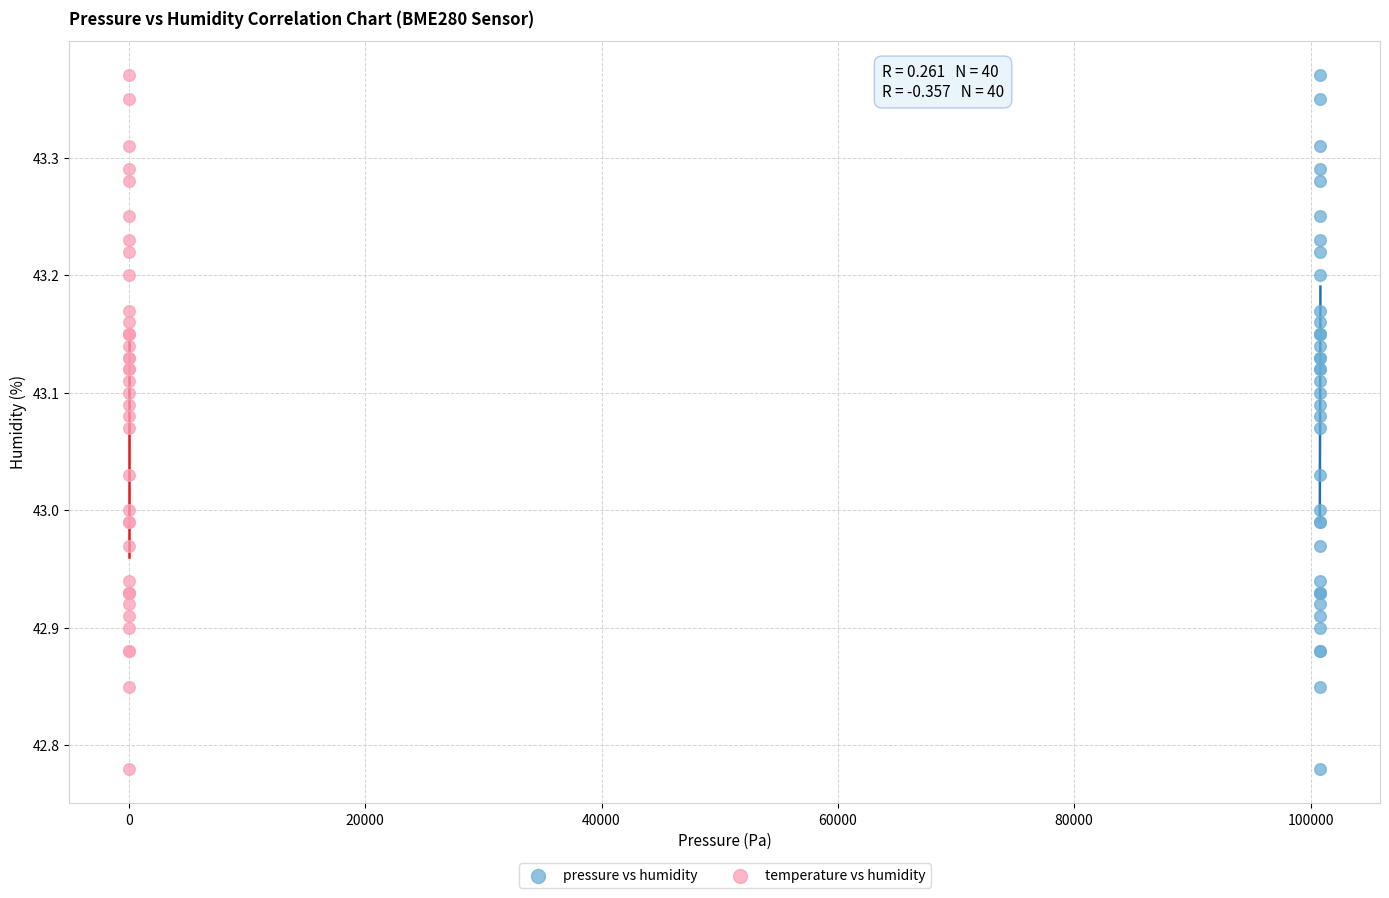

What are all the series names shown in the legend?

pressure vs humidity, temperature vs humidity